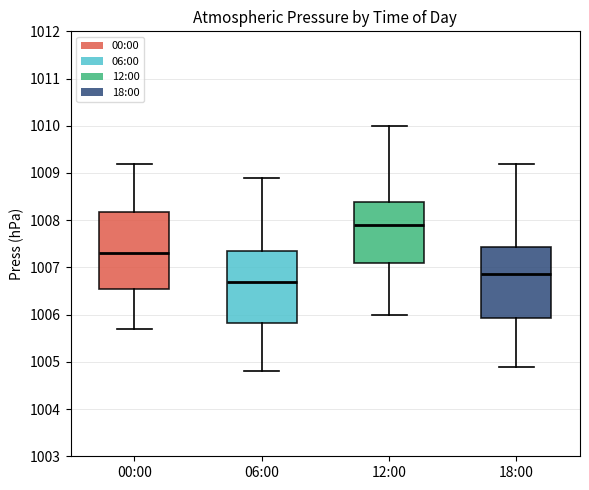

Reading left to right, read every box against the y-axis: the position of its median line, the range the box covers, and the ends of its whiskers. The values are not printed on the chart, so give them approximately, as read against the axis.

00:00: median 1007.3, box 1006.6 to 1008.2, whiskers 1005.7 to 1009.2
06:00: median 1006.7, box 1005.8 to 1007.4, whiskers 1004.8 to 1008.9
12:00: median 1007.9, box 1007.1 to 1008.4, whiskers 1006.0 to 1010.0
18:00: median 1006.9, box 1005.9 to 1007.4, whiskers 1004.9 to 1009.2